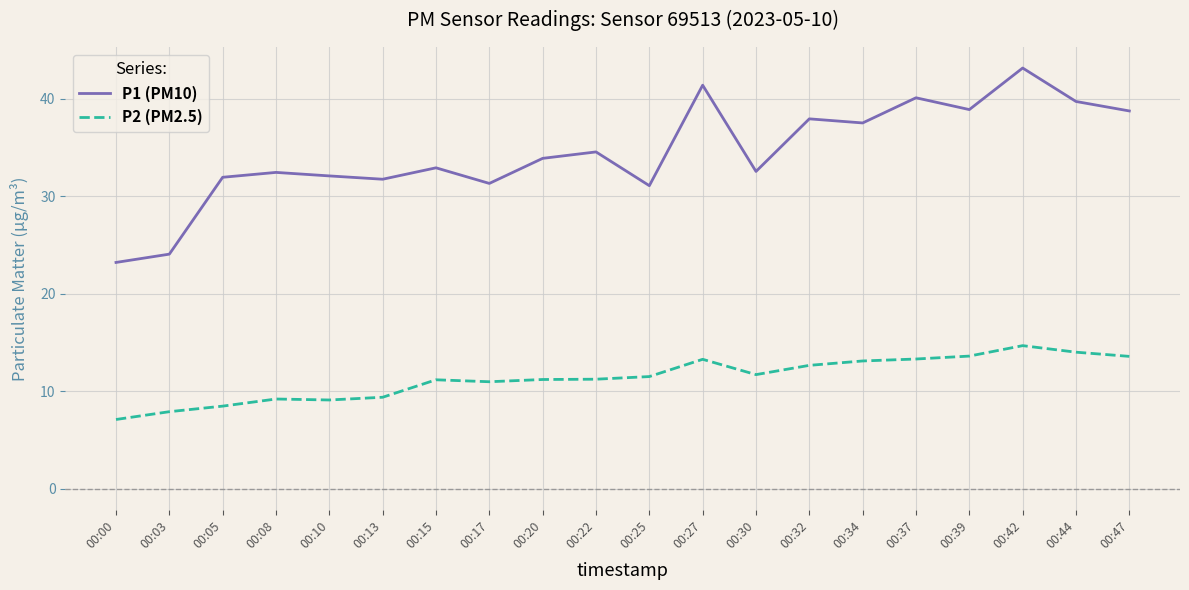

Count the number of categories in the chart.

20